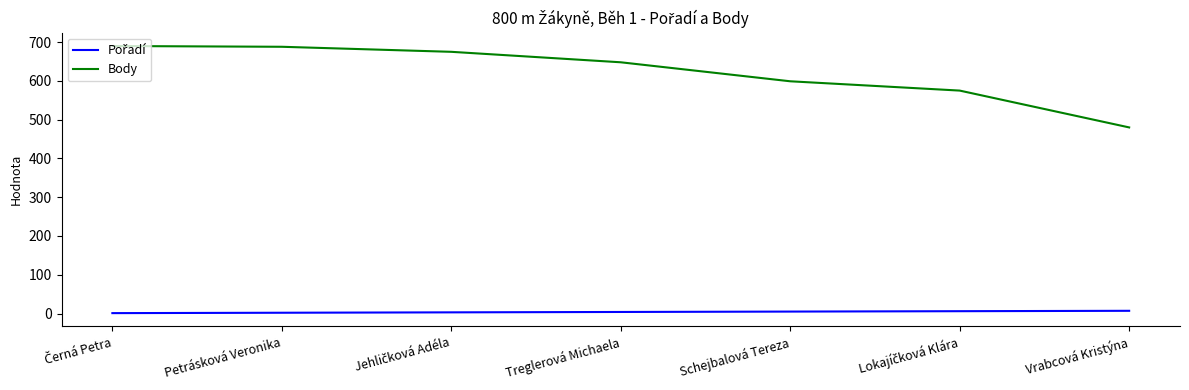

Which series has the widest spread of values?

Body